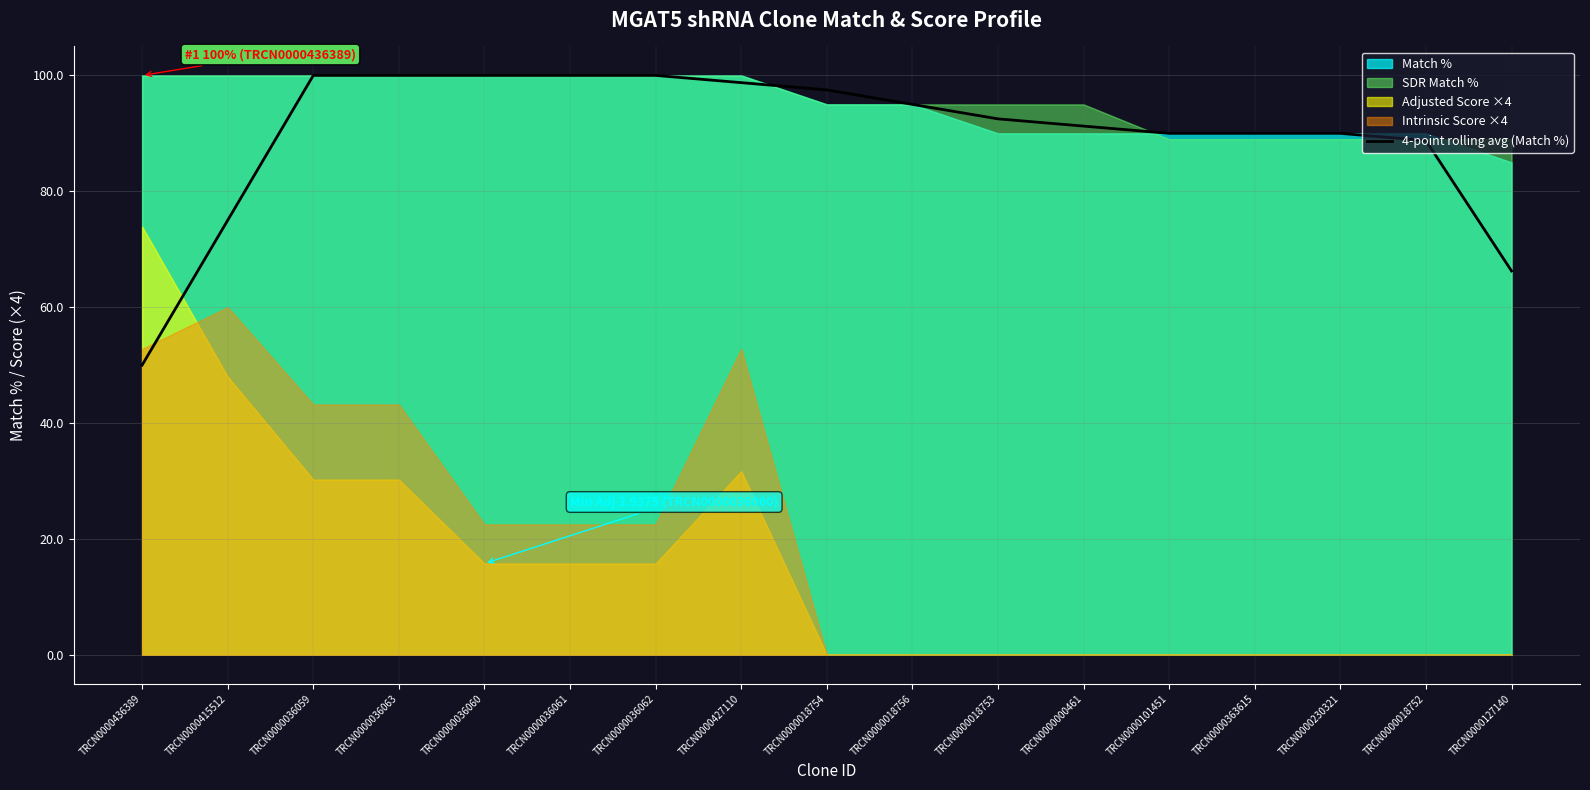

Where is the data nearest to the value 75?

TRCN0000415512